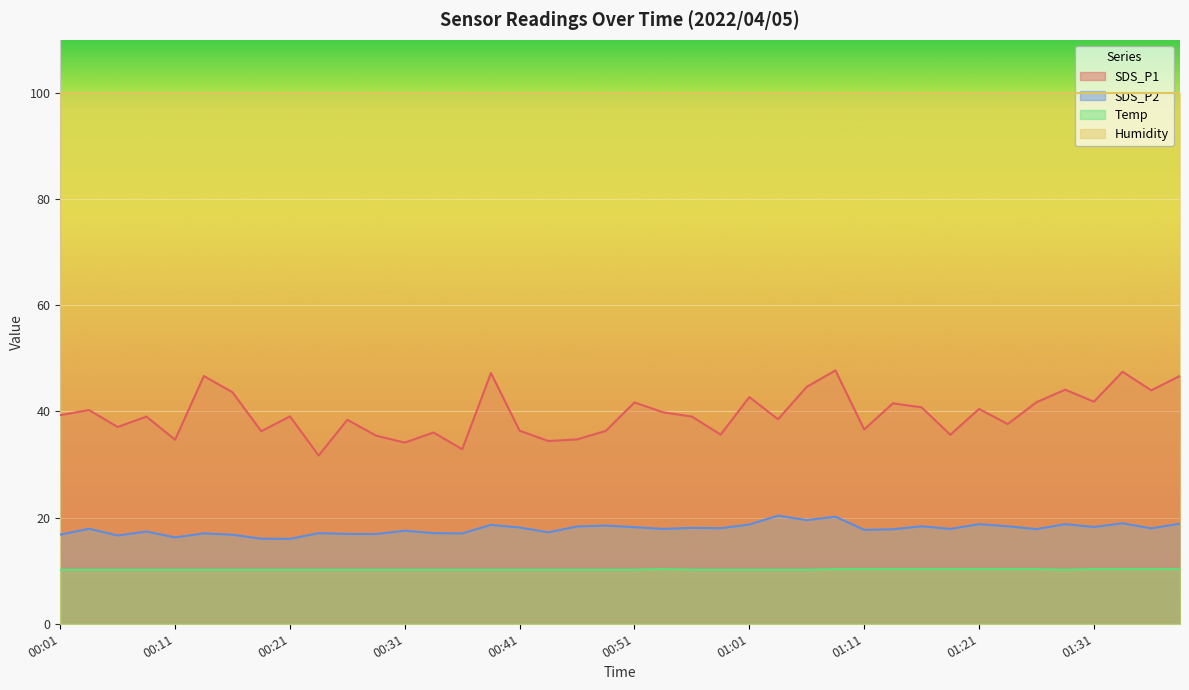

Where is the first local minimum for SDS_P1?

00:06